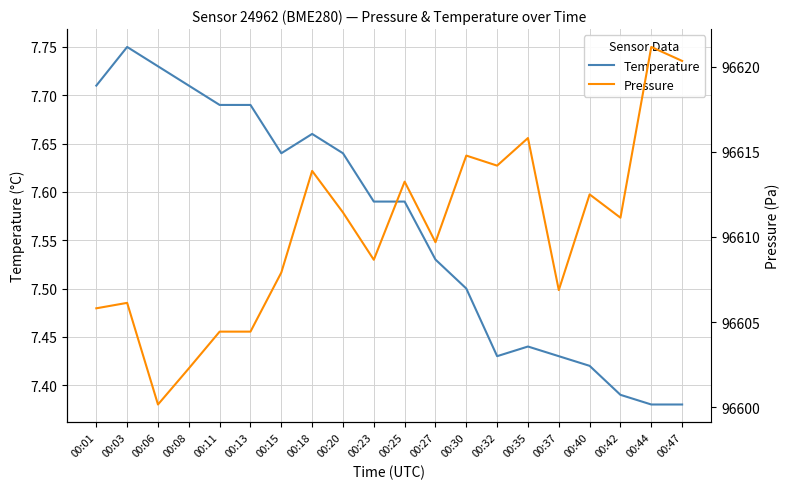

What is the spread (max minus min) of values at 00:20?

96603.8